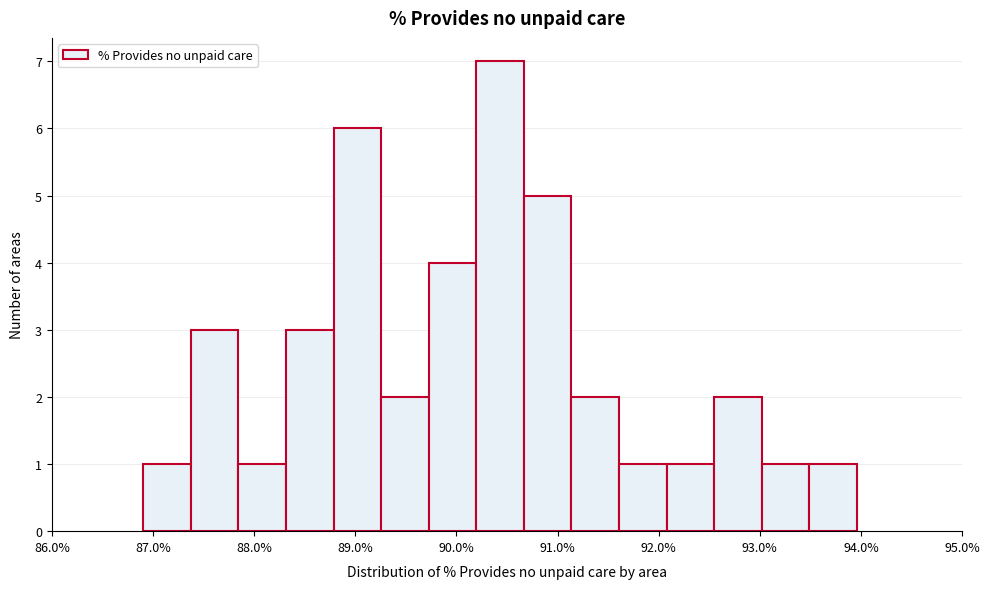

Reading left to right, transcribe this chart: for each bar, give the range it covers on the x-axis and its height. Neither the bar edges nor the heights are printed on the chart, so give them approximately, as read against the axes.

86.9 to 87.4: 1
87.4 to 87.8: 3
87.8 to 88.3: 1
88.3 to 88.8: 3
88.8 to 89.3: 6
89.3 to 89.7: 2
89.7 to 90.2: 4
90.2 to 90.7: 7
90.7 to 91.1: 5
91.1 to 91.6: 2
91.6 to 92.1: 1
92.1 to 92.5: 1
92.5 to 93.0: 2
93.0 to 93.5: 1
93.5 to 94.0: 1